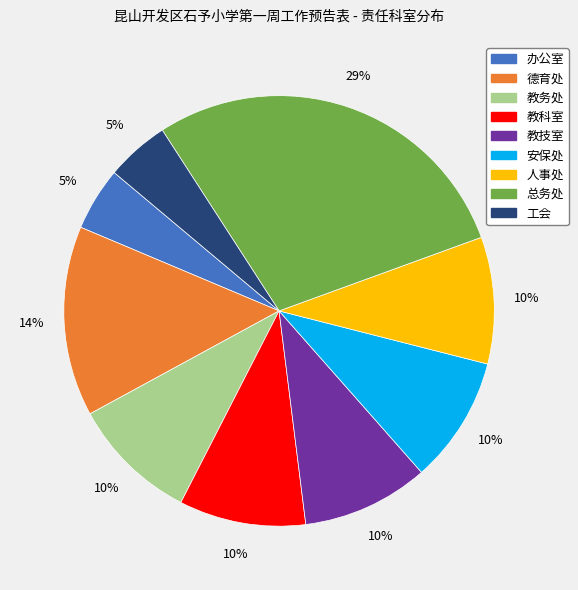

Is the sum of 安保处 and 德育处 greater than half?

No